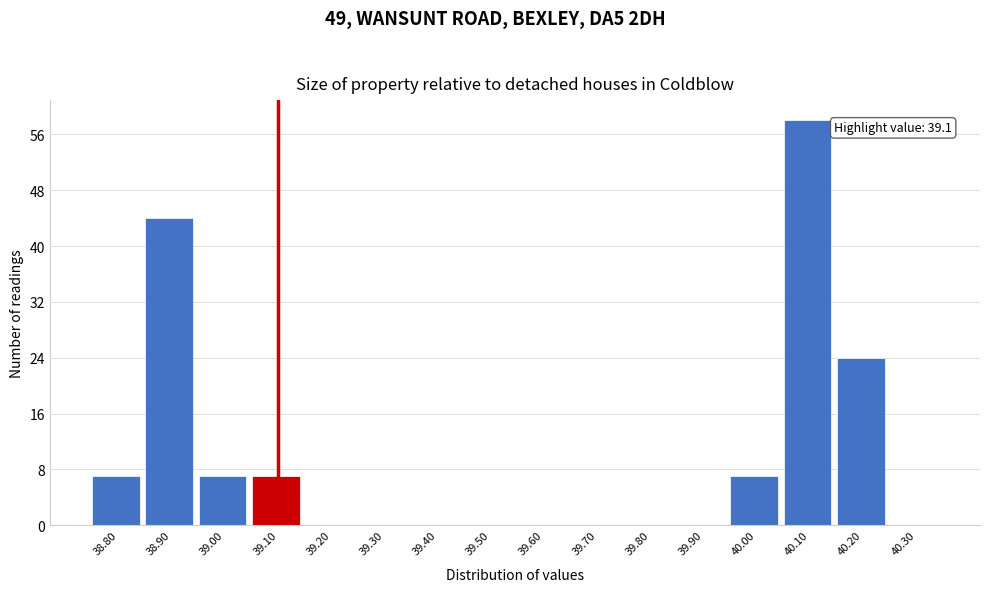

Reading left to right, extract all data points from this chart.

38.80=7	38.90=44	39.00=7	39.10=7	39.20=0	39.30=0	39.40=0	39.50=0	39.60=0	39.70=0	39.80=0	39.90=0	40.00=7	40.10=58	40.20=24	40.30=0